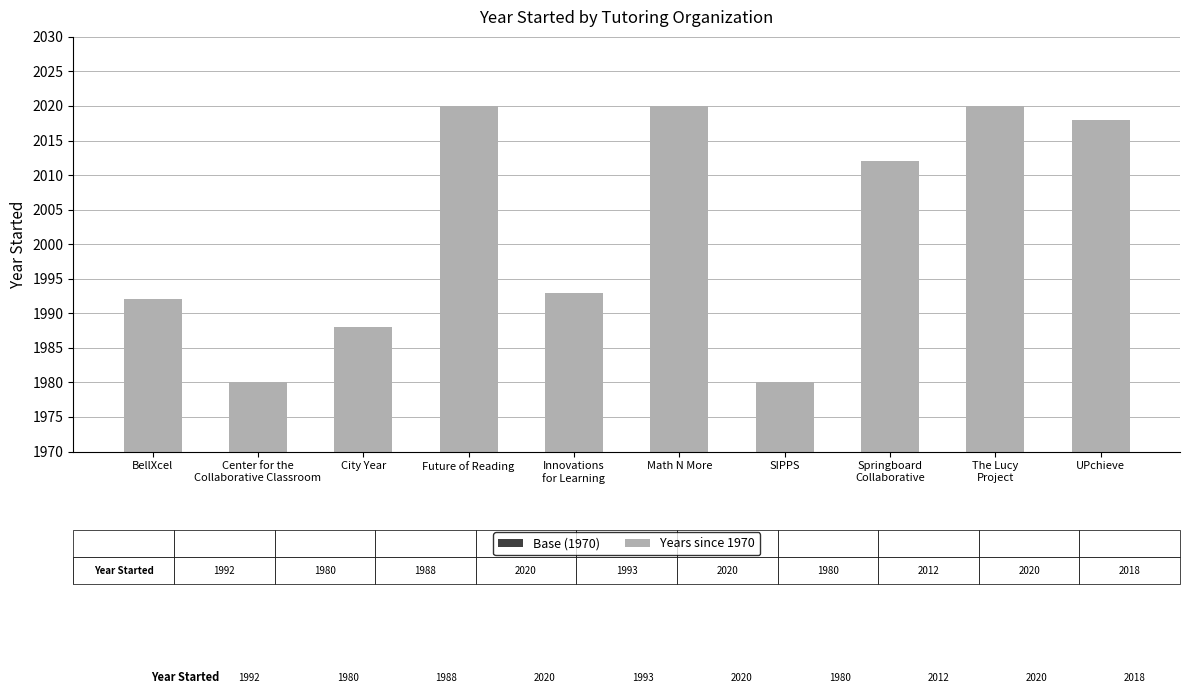

Which series has the largest range (max minus min)?

Years since 1970